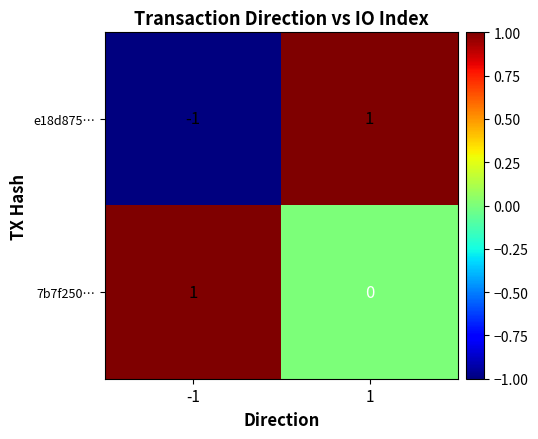

What is the difference between the highest and lowest values at -1?

2